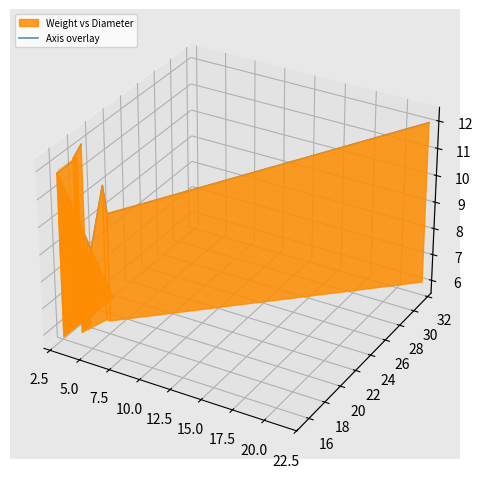

What is the label of the 9th point from the left?

20.0